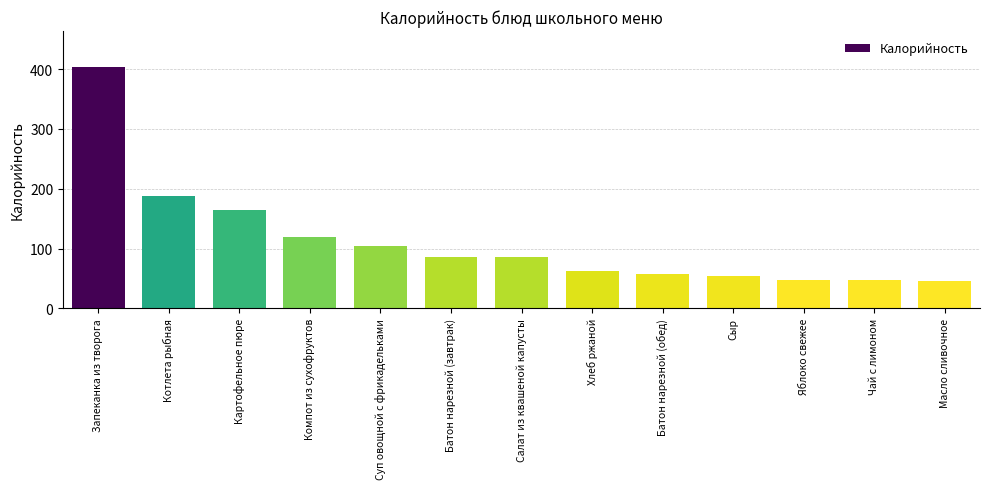

At which label does the data first exceed 85?

Запеканка из творога